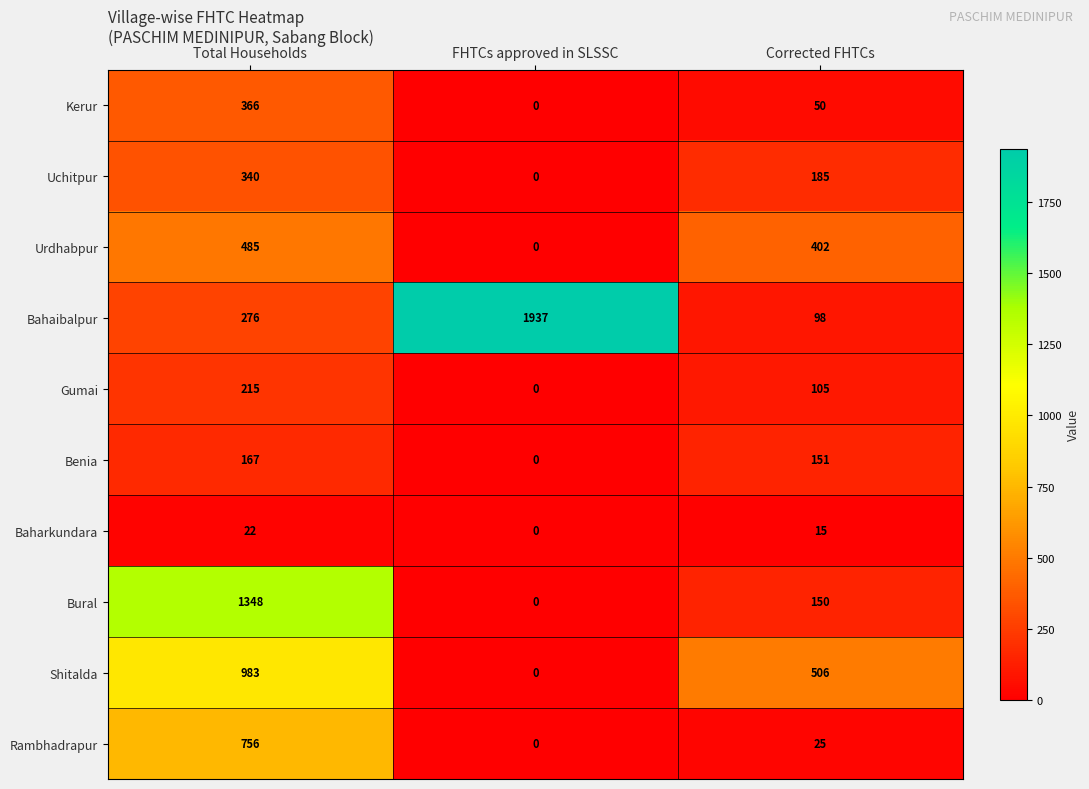

How many data points does each series have?

3